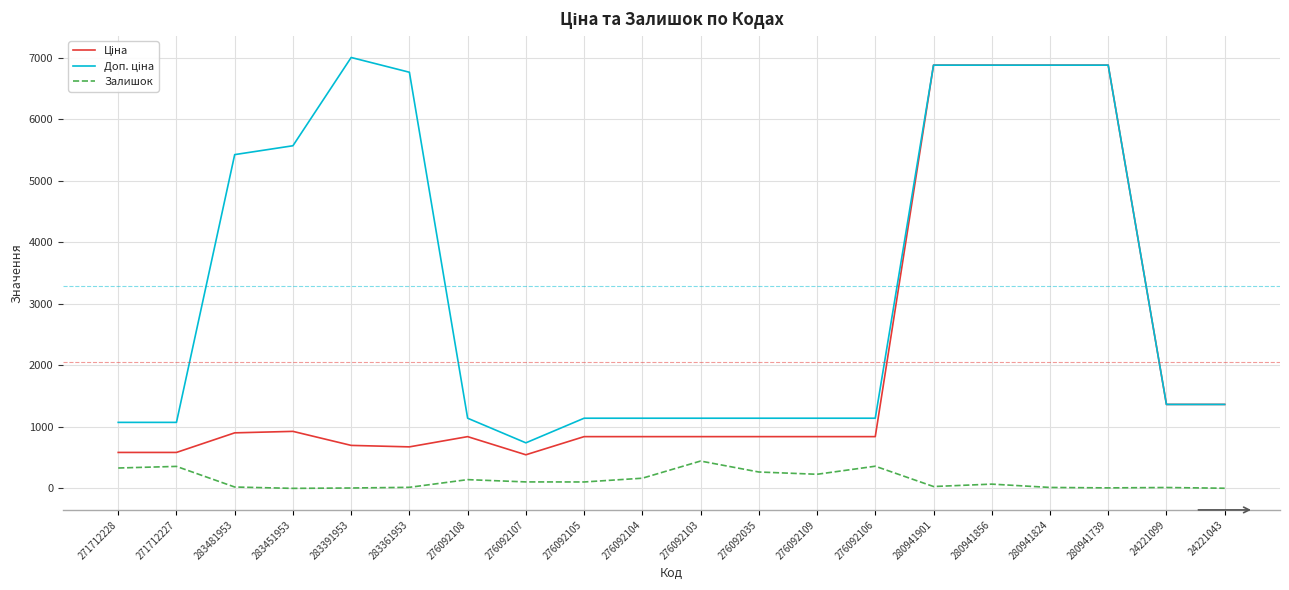

True or false: Залишок has a value of 268.0 at 276092035.

True